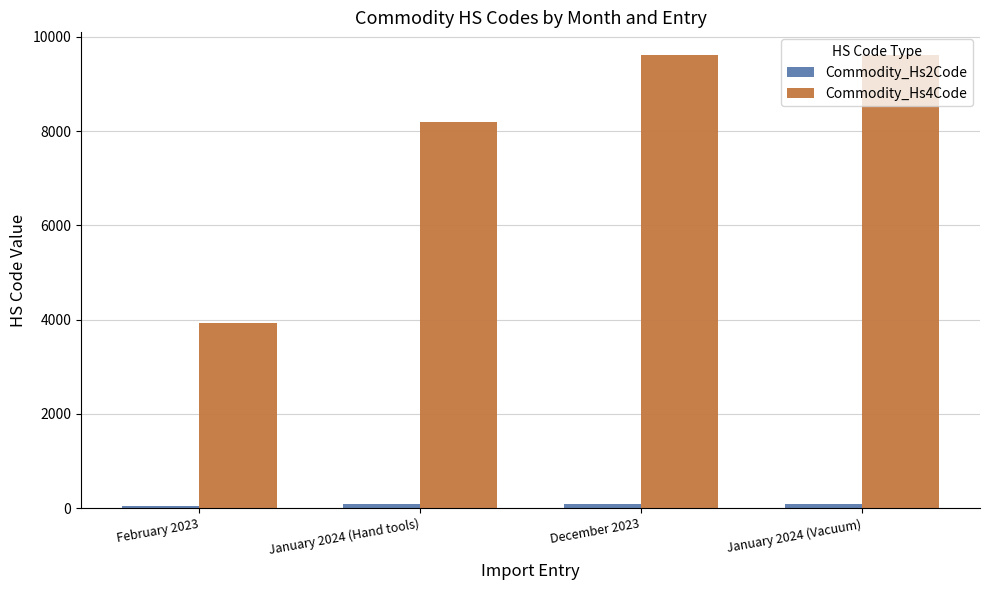

What is the maximum value shown in the chart?

9617